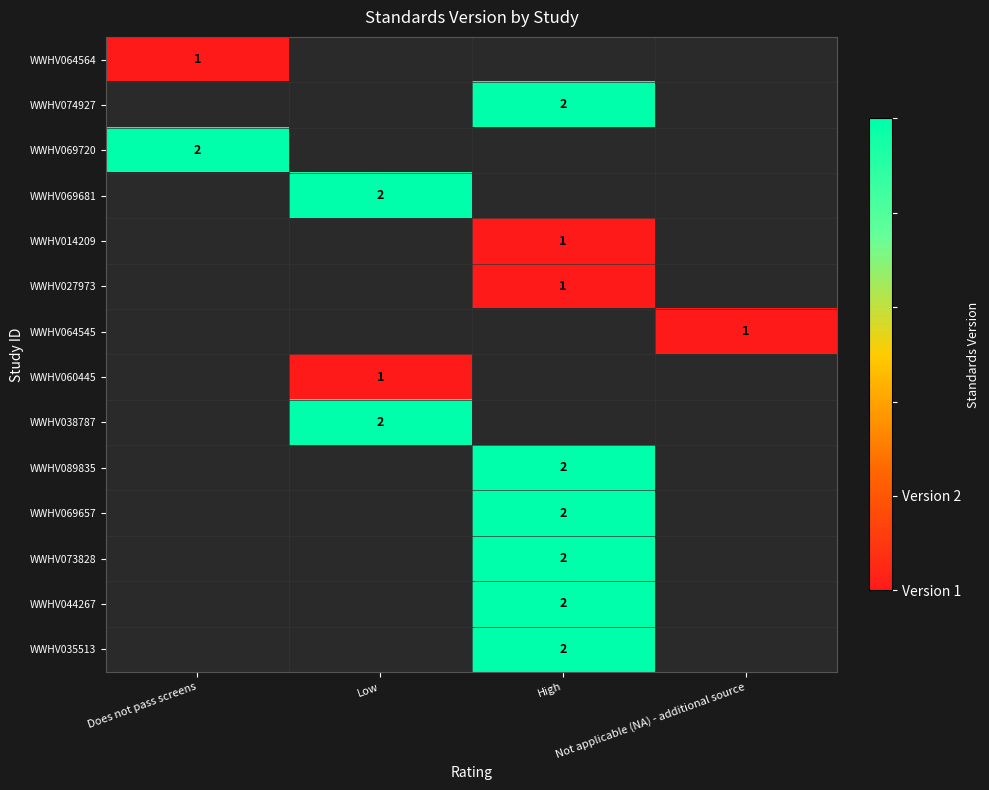

At which category does the chart reach its minimum across all series?

Does not pass screens